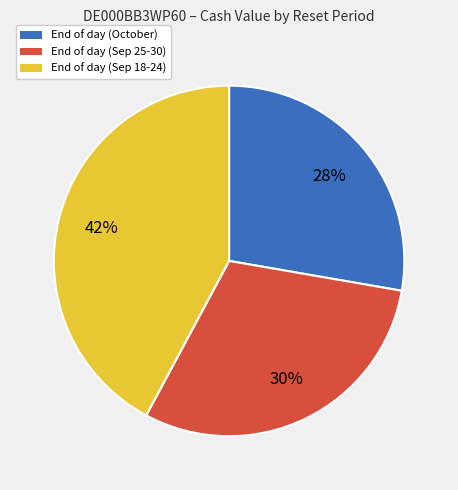

How many segments does this pie chart have?

3